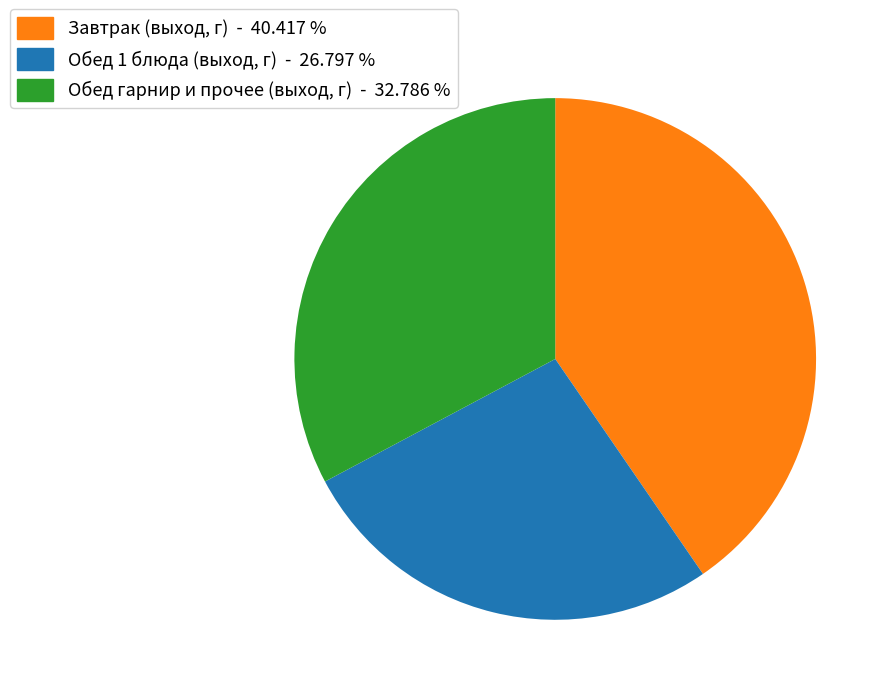

Is there any slice that represents more than half of the pie?

No